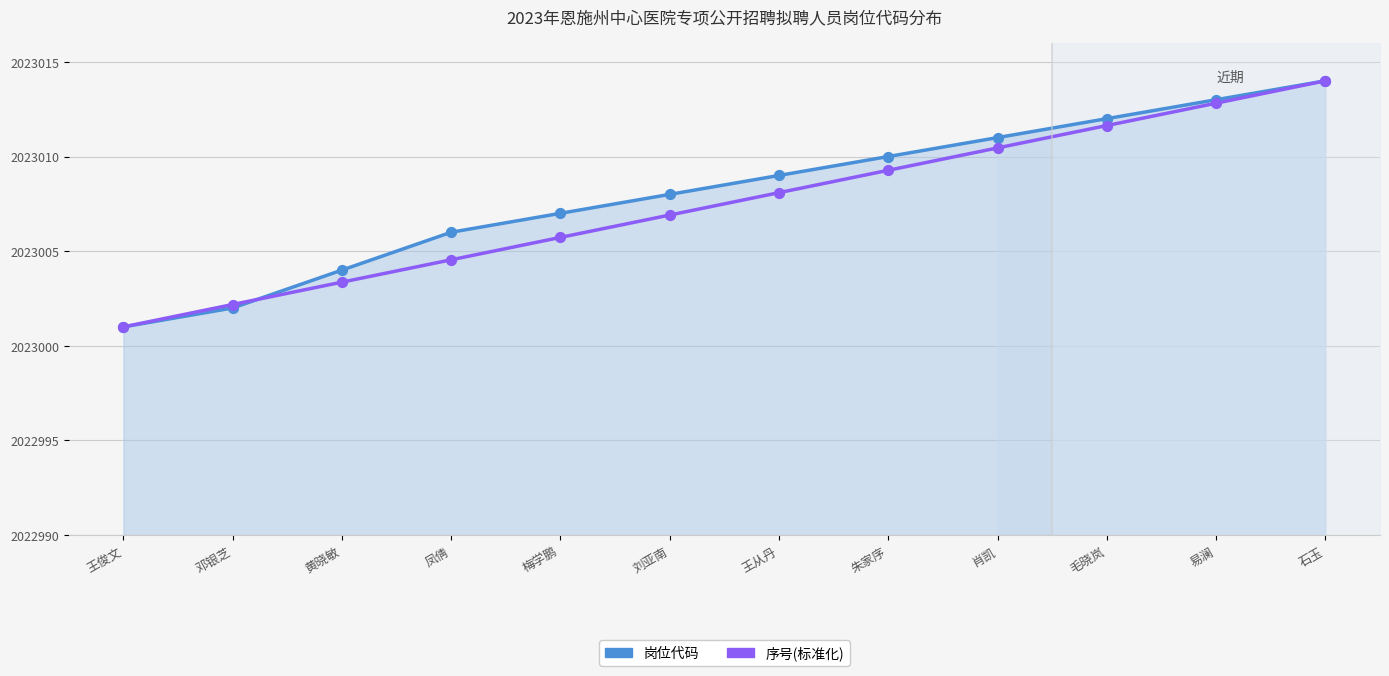

Which series contains the highest Y value?

岗位代码